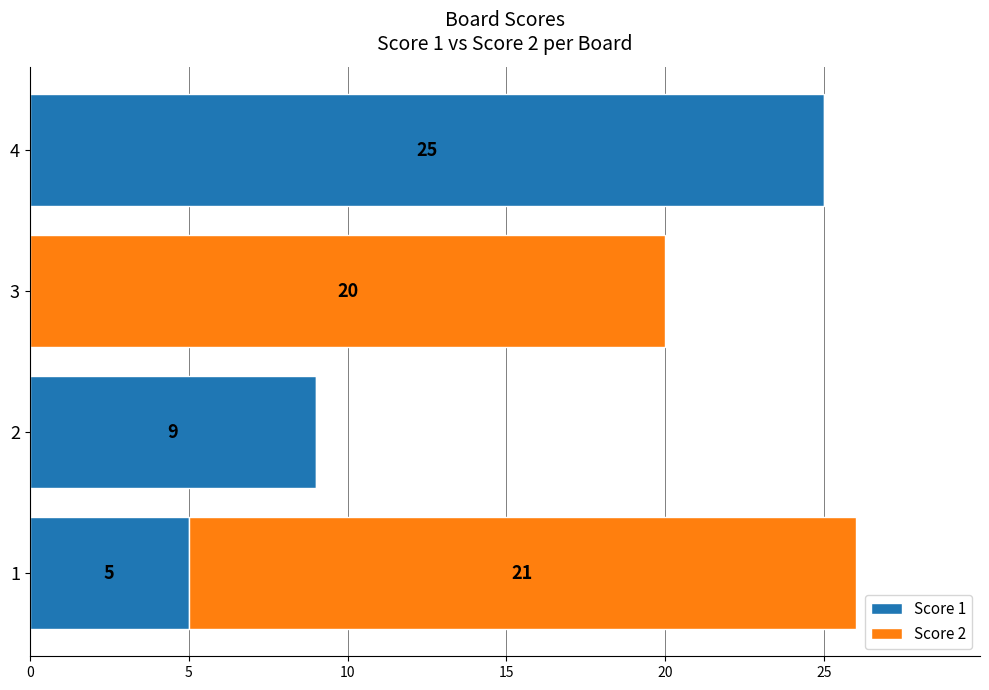

Is it true that Score 1 equals 25 at 4?

True